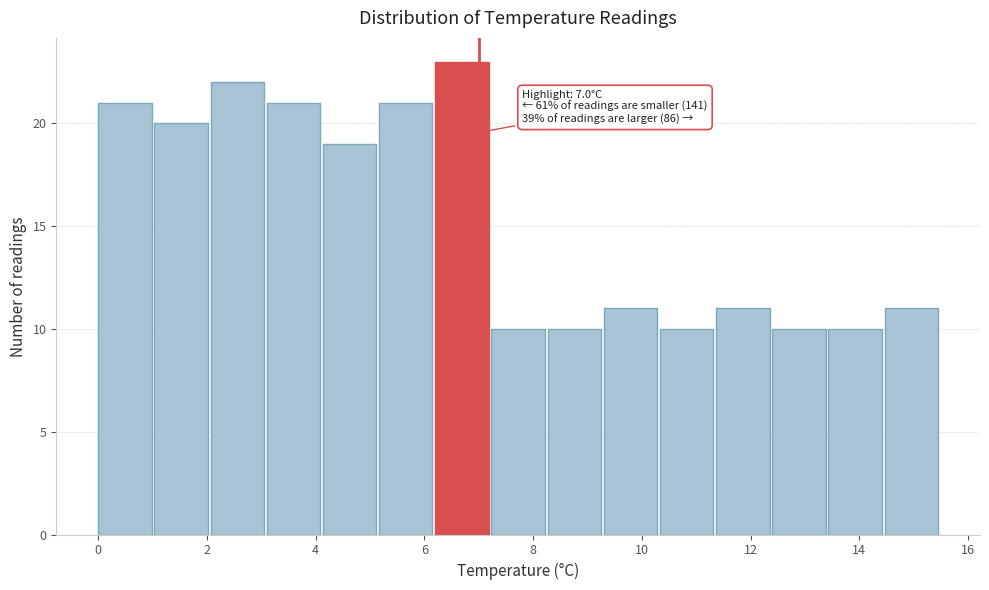

Over which range of the x-axis is the bar tallest?

6.2 to 7.2